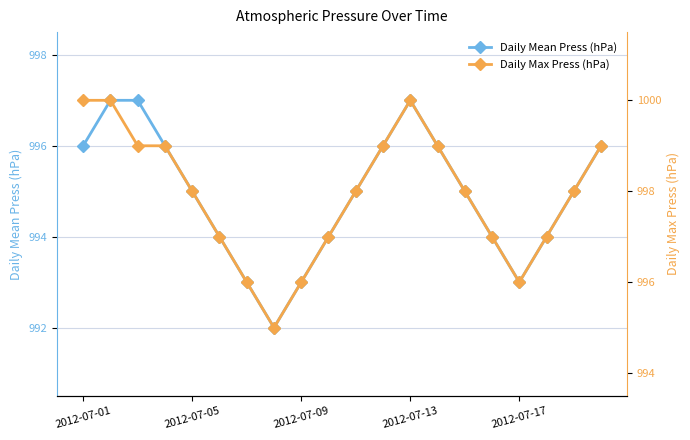

Is it true that Daily Mean Press (hPa) equals 997 at 2012-07-13?

True